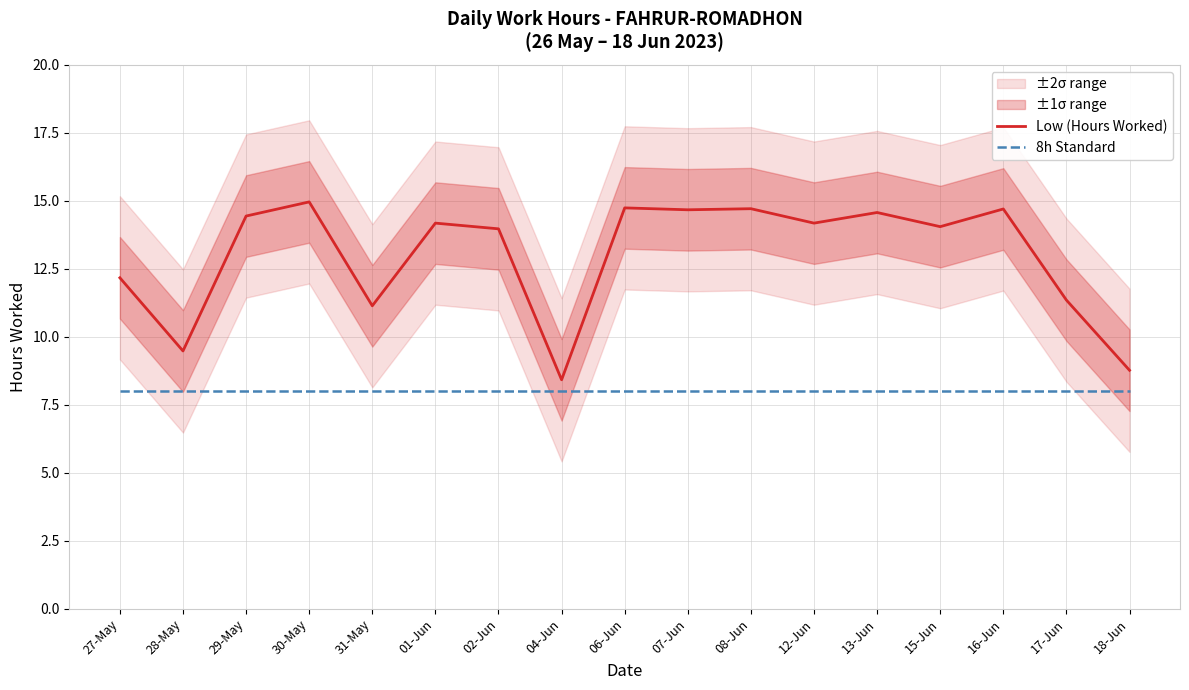

What is the lowest value of the 8h Standard series?

8.0